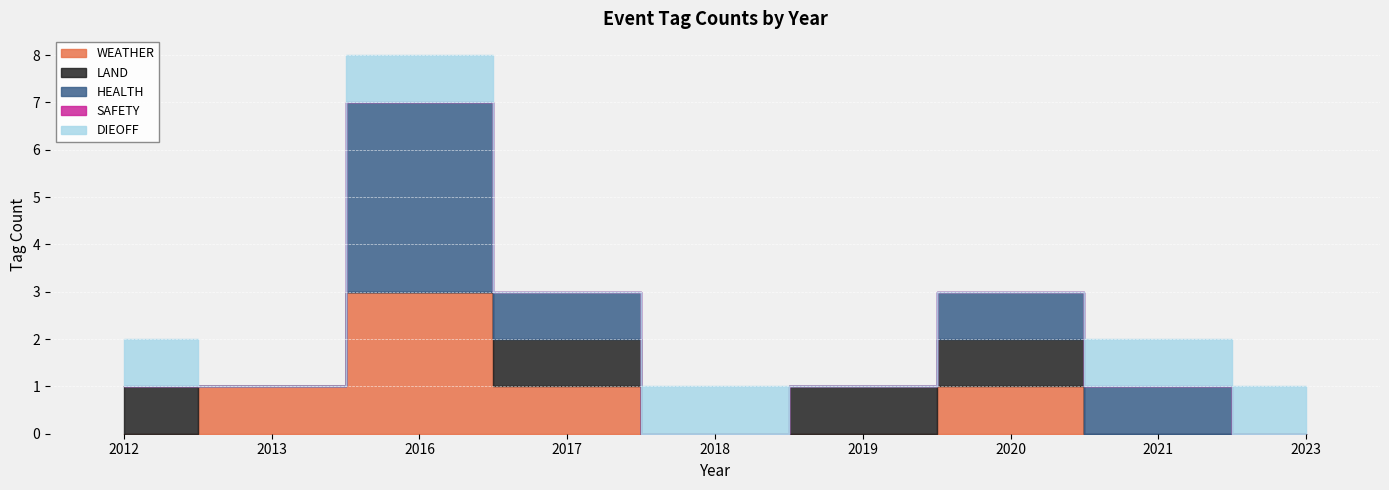

How many data points in WEATHER are above 0?

4